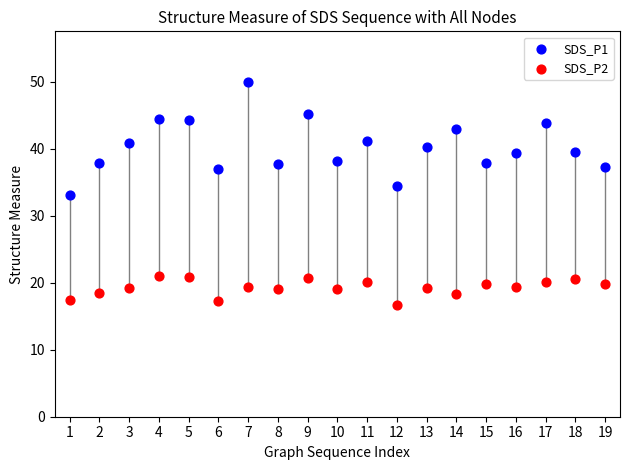

Which series contains the lowest Y value?

SDS_P2